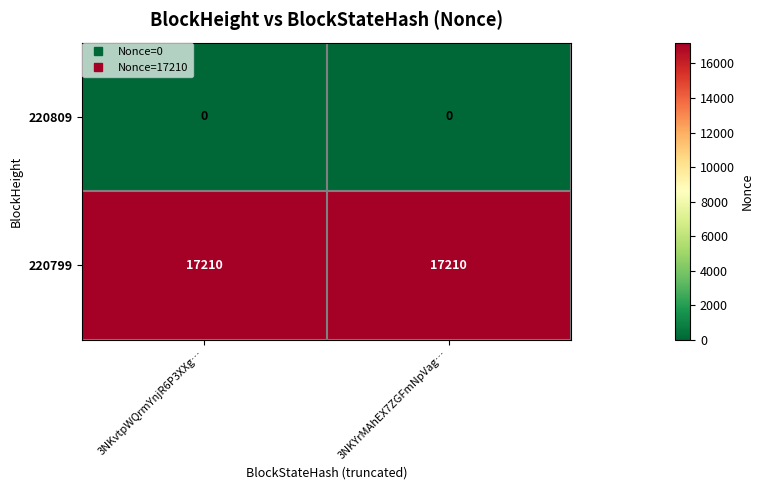

Count the number of categories in the chart.

2